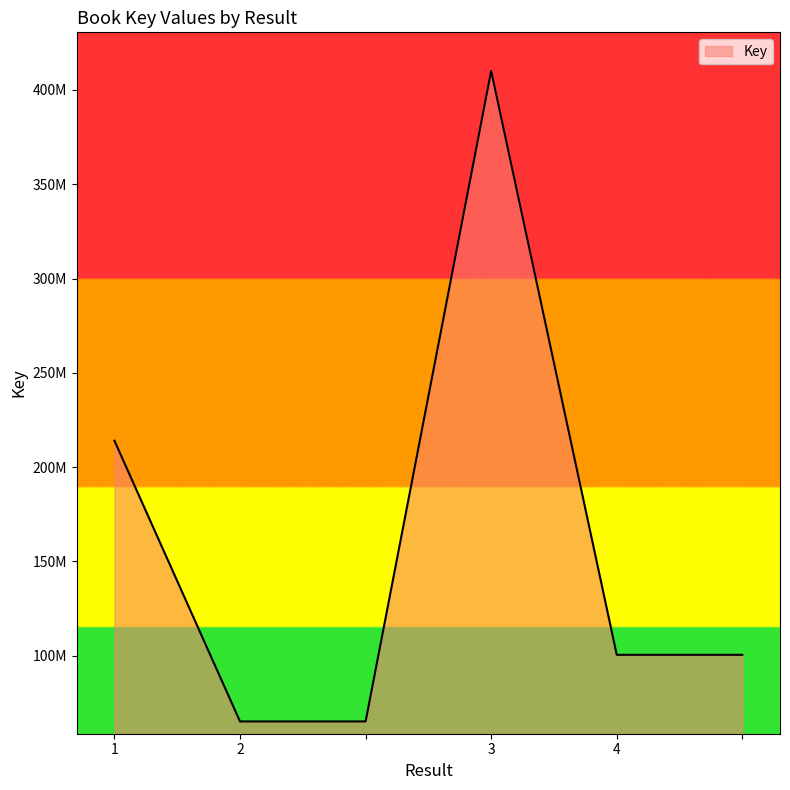

What is the difference between the second highest and minimum values?

148872504